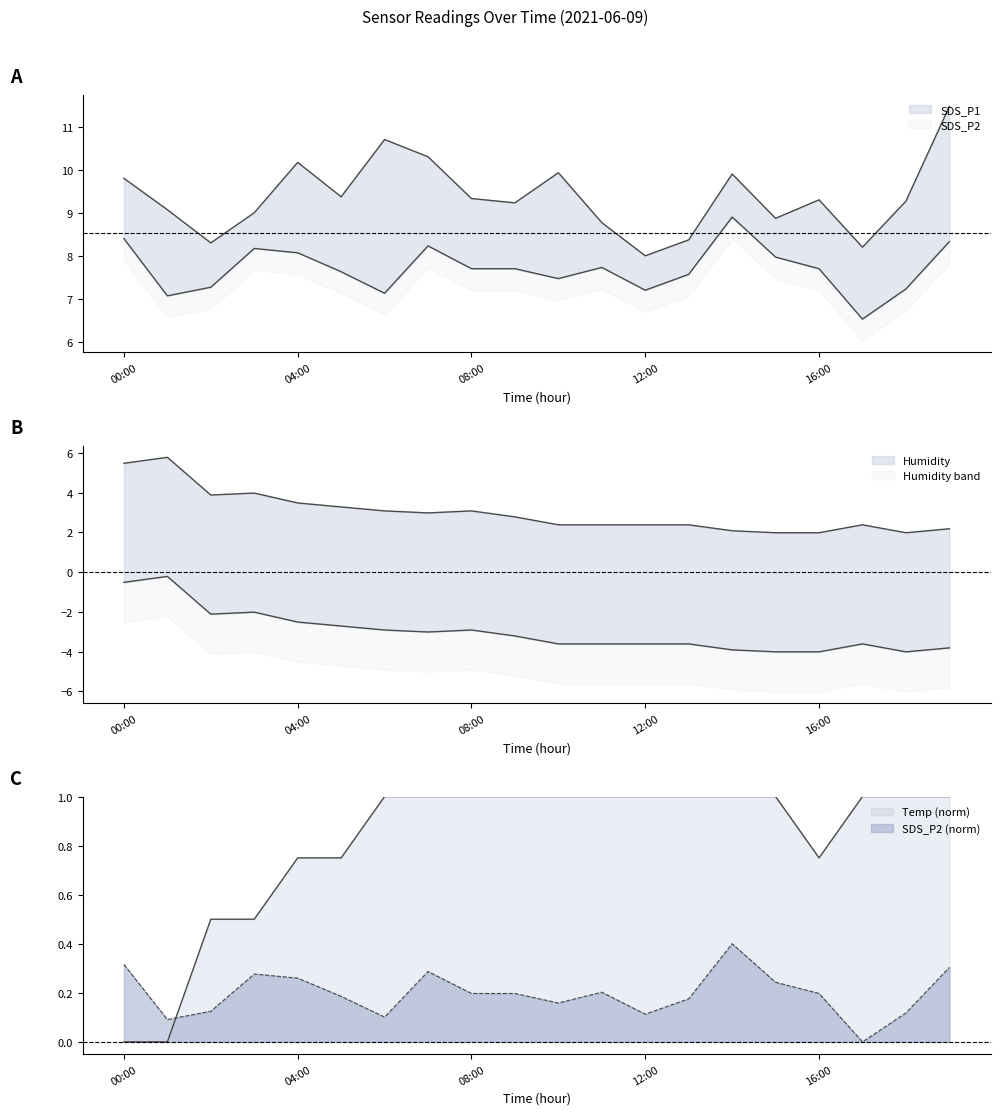

True or false: SDS_P2 and Temp intersect in this chart.

False